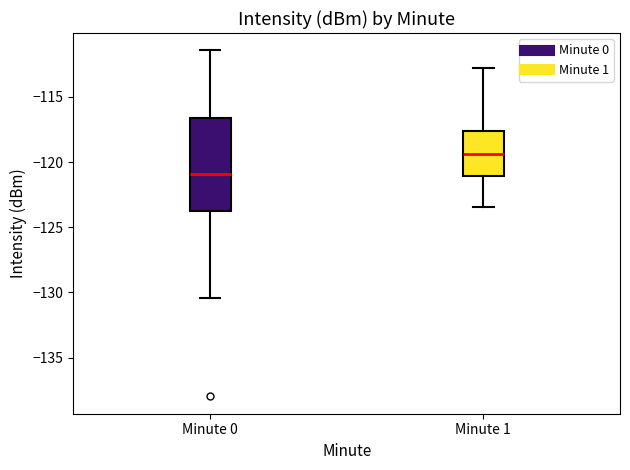

Reading left to right, transcribe this box plot: for each box, give where its median line is, the range the box spans, and where its two whiskers end, as read against the y-axis. The values are not printed on the chart, so give them approximately, as read against the axis.

Minute 0: median -121.0, box -124.0 to -116.5, whiskers -130.5 to -111.5
Minute 1: median -119.5, box -121.0 to -117.5, whiskers -123.5 to -113.0